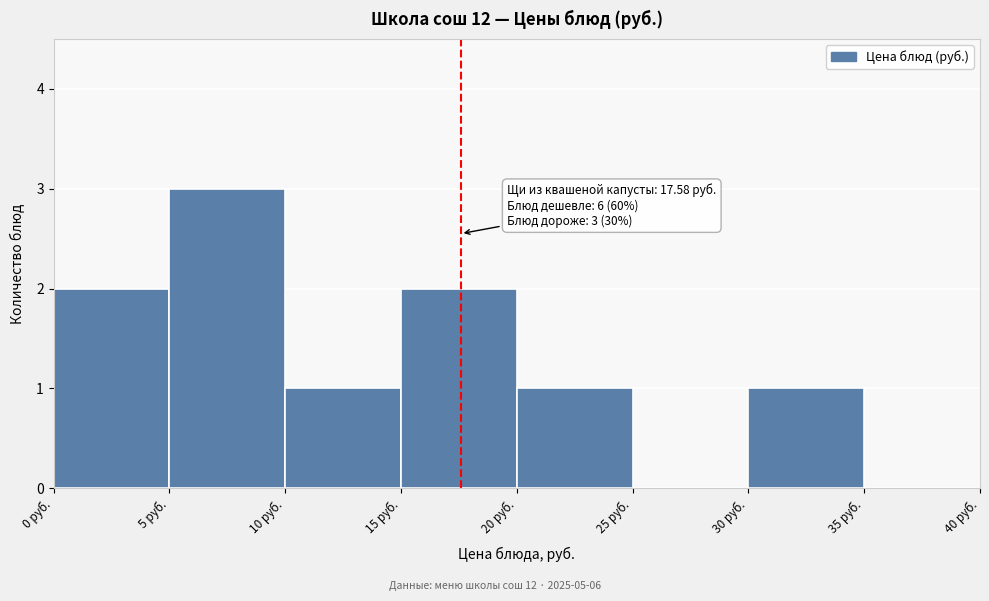

Which range on the x-axis has the tallest bar?

5 to 10